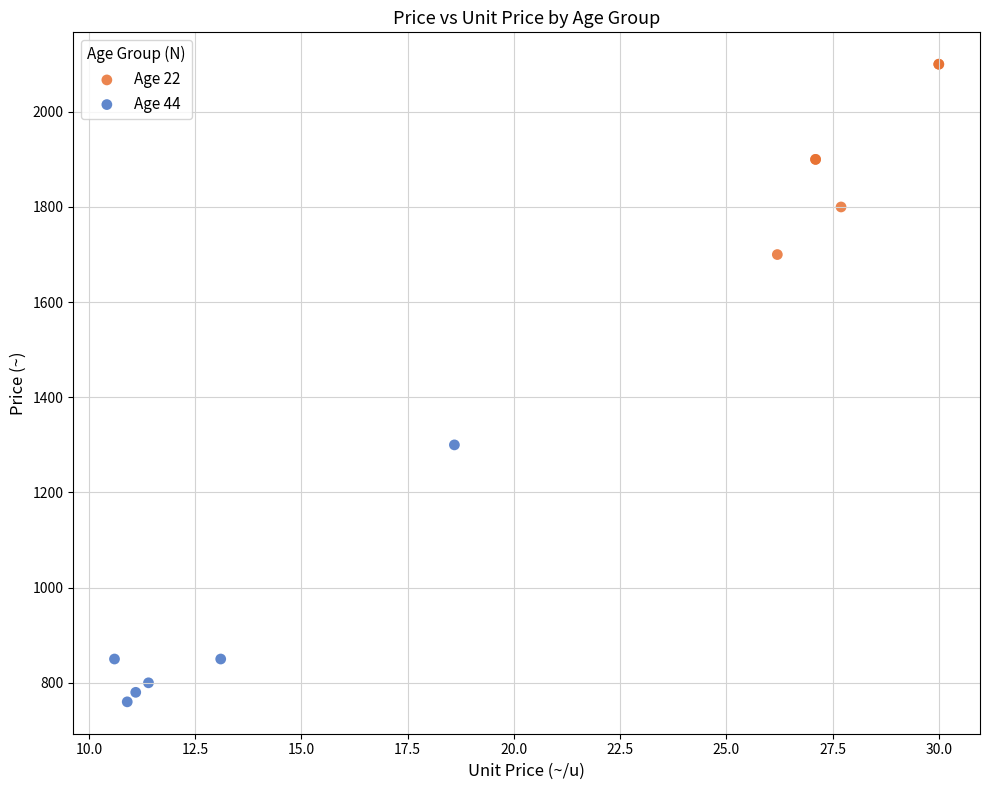

Which series contains the highest Y value?

Age 22